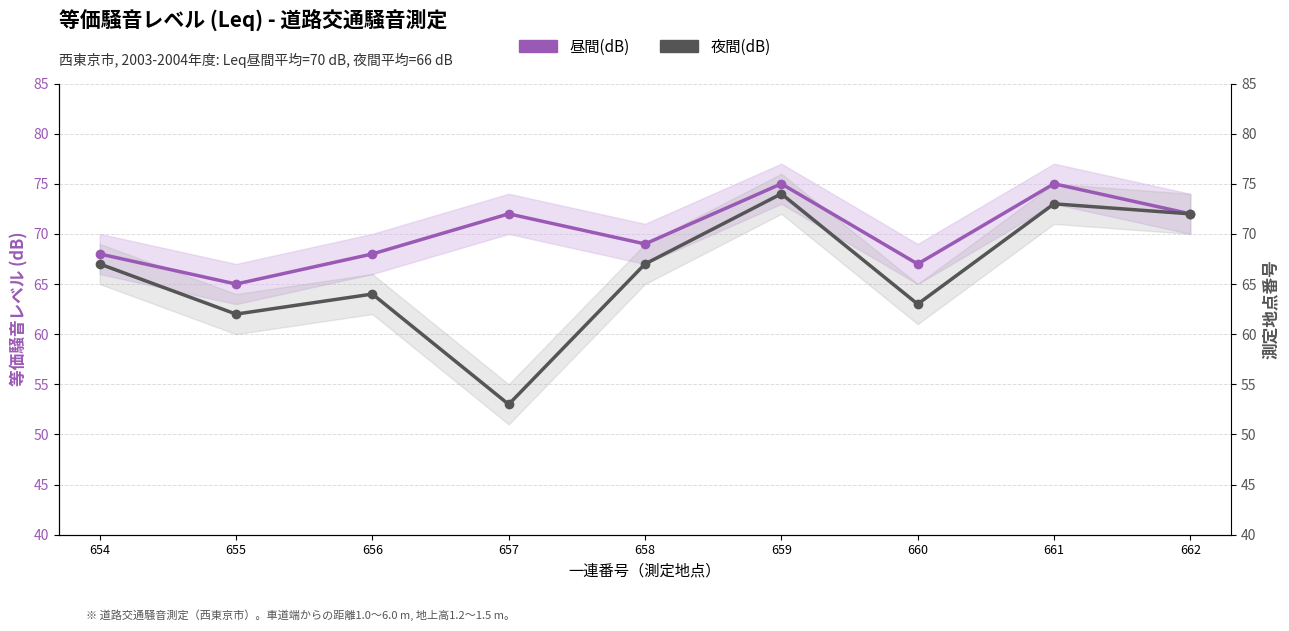

What is the difference between the maximum and minimum values in the 昼間(dB) series?

10